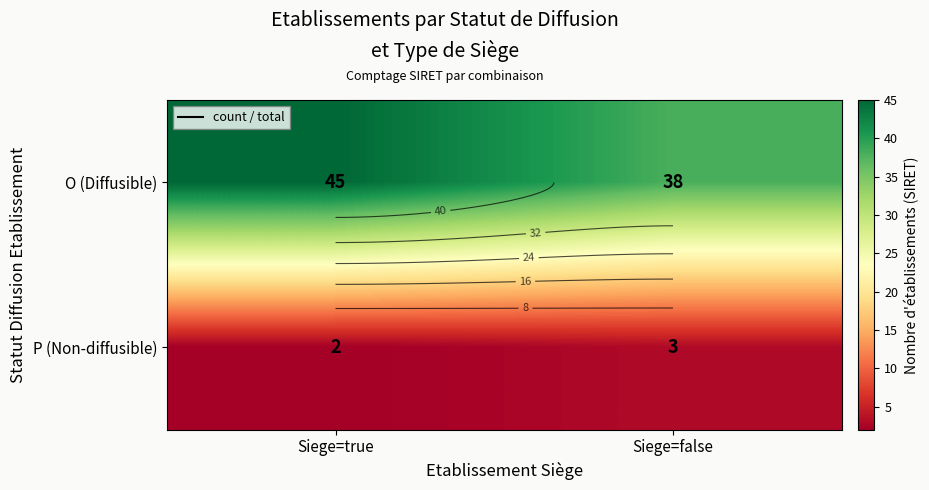

Which series changed the most between Siege=true and Siege=false?

O (Diffusible)